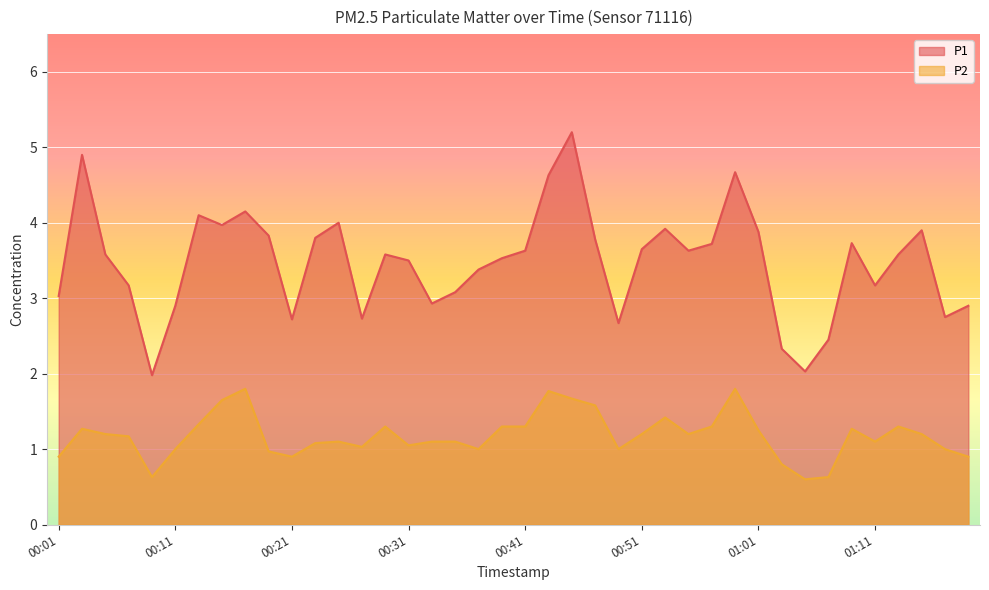

True or false: P2 has a value of 1.3 at 00:29.

True